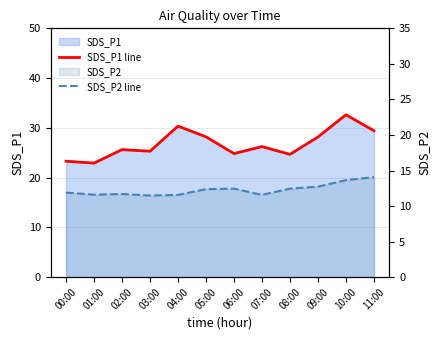

True or false: SDS_P1 line and SDS_P2 line cross at least once.

False